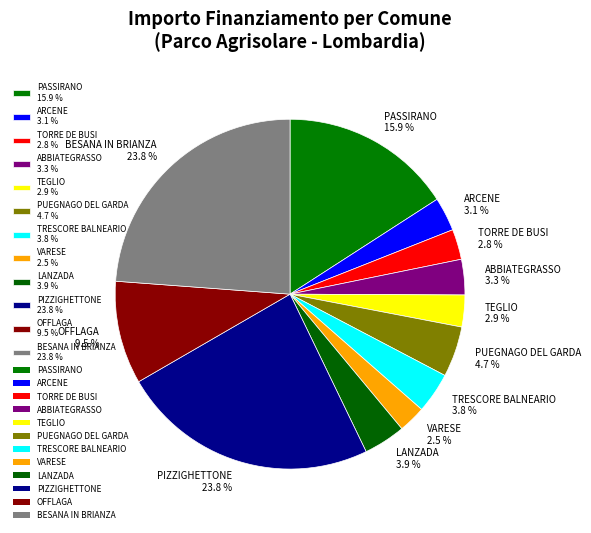

Does ARCENE account for over 50% of the chart?

No